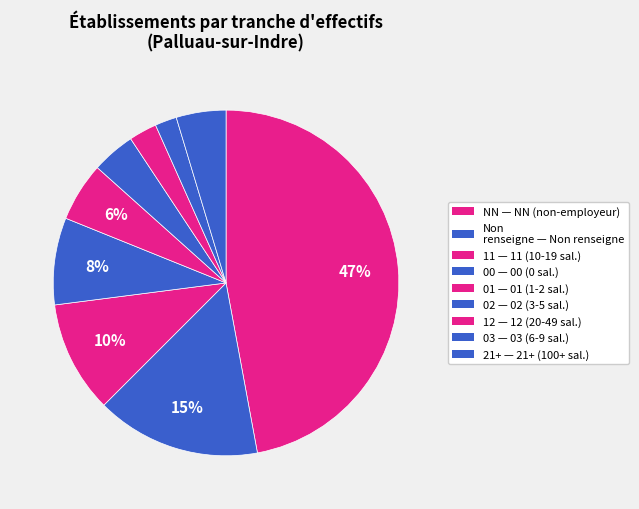

How many segments does this pie chart have?

9